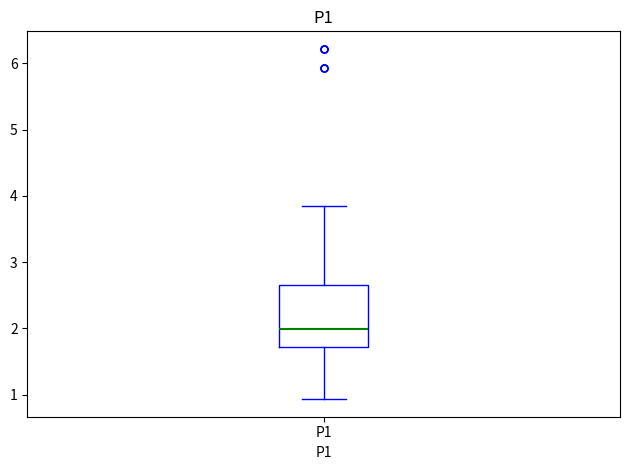

Read this box plot against the y-axis: the position of the median line, the range covered by the box, and the ends of both whiskers. The values are not printed on the chart, so give them approximately, as read against the axis.

median 2.0, box 1.7 to 2.7, whiskers 0.9 to 3.9